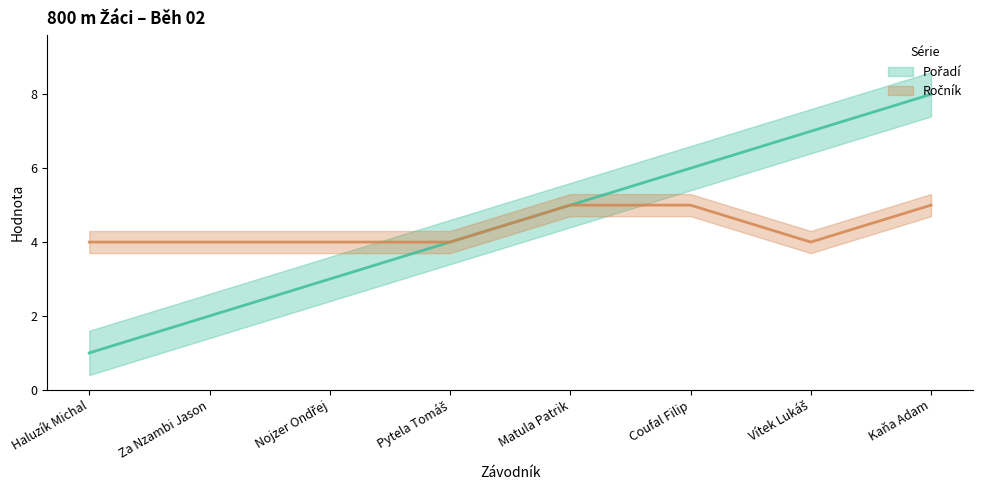

The Ročník series shows 4 at Vítek Lukáš. True or false?

True